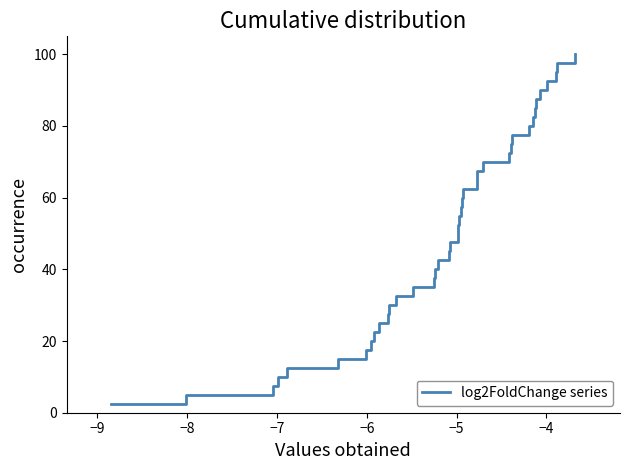

Reading left to right, list all the values displayed in this chart.

2.5	5.0	7.5	10.0	12.5	15.0	17.5	20.0	22.5	25.0	27.5	30.0	32.5	35.0	37.5	40.0	42.5	45.0	47.5	50.0	52.5	55.0	57.5	60.0	62.5	65.0	67.5	70.0	72.5	75.0	77.5	80.0	82.5	85.0	87.5	90.0	92.5	95.0	97.5	100.0